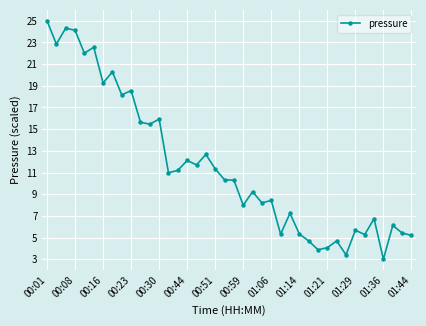

What is the difference between the maximum and minimum values?

22.0